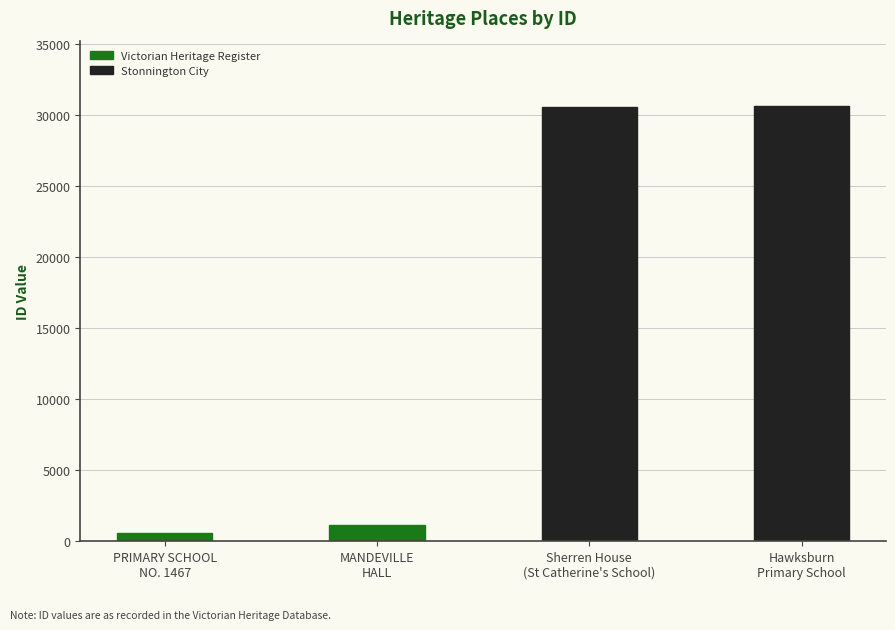

What position from the left is PRIMARY SCHOOL
NO. 1467?

1